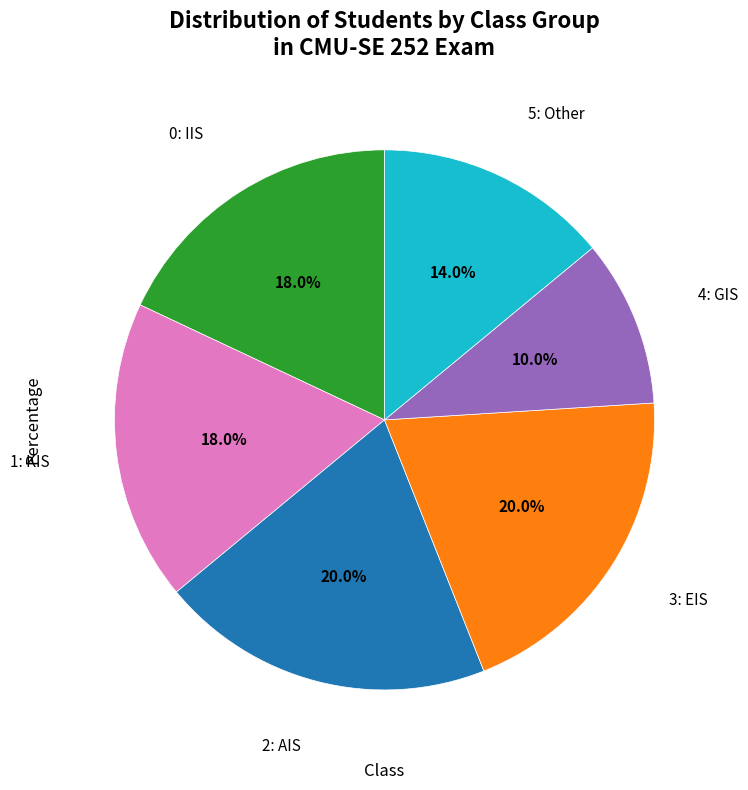

Count the number of slices in the pie.

6